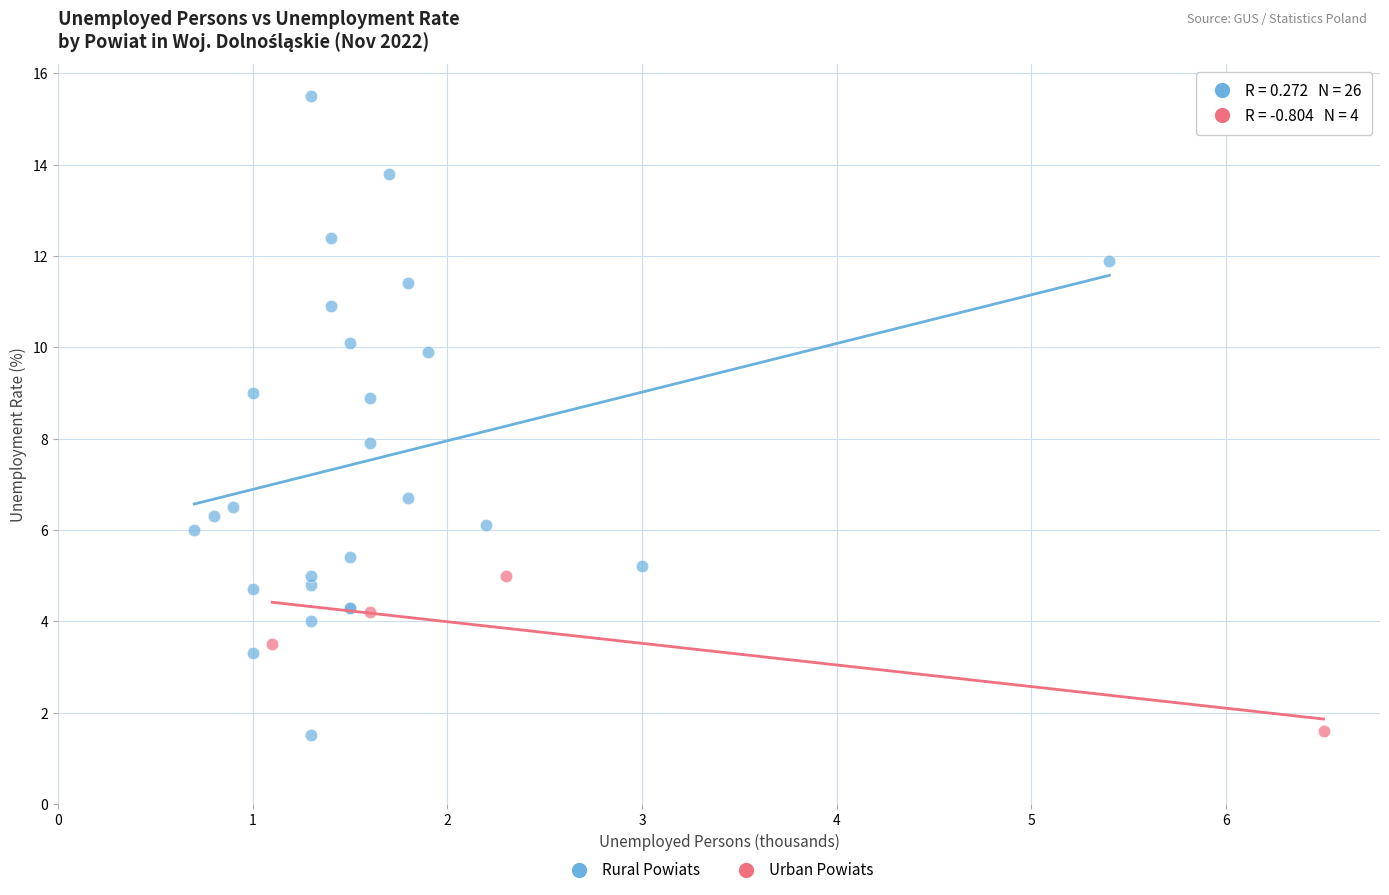

Which series has the largest Y range (max minus min)?

Rural Powiats